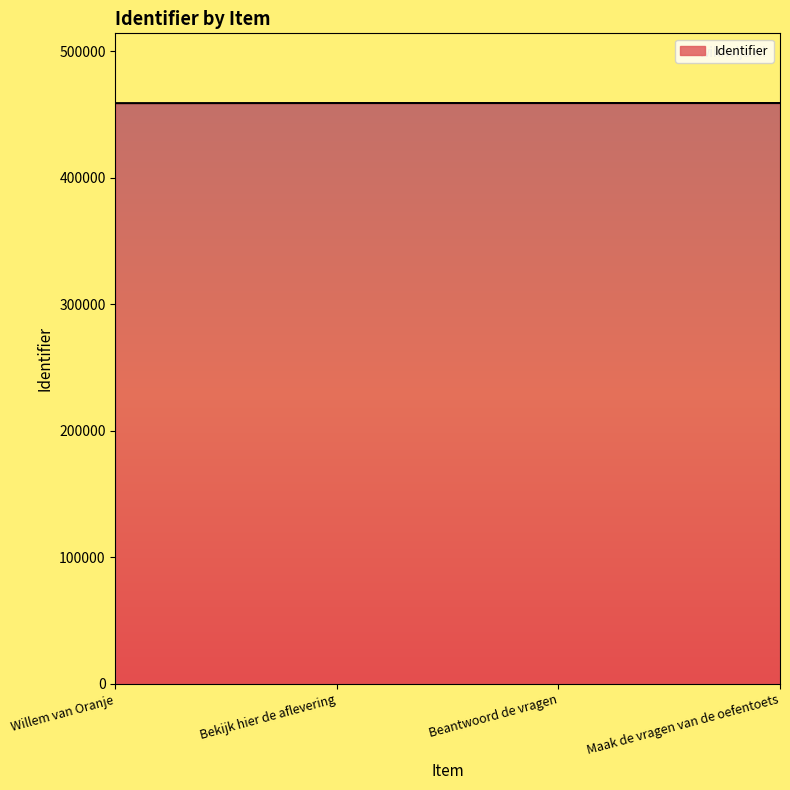

What is the difference between the values at Beantwoord de vragen and Bekijk hier de aflevering?

2